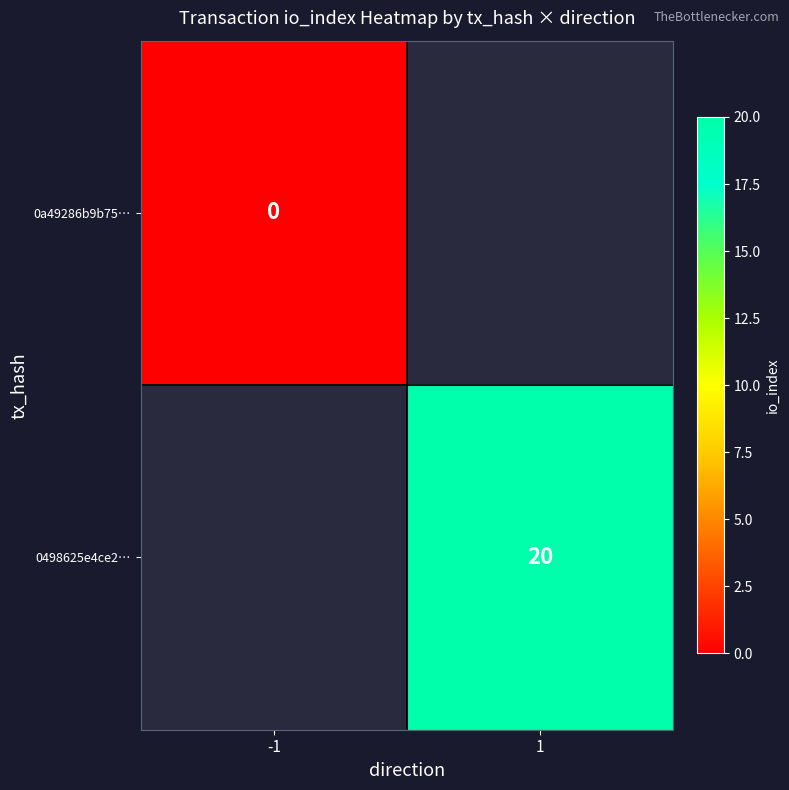

At how many categories does at least one series exceed 7?

1